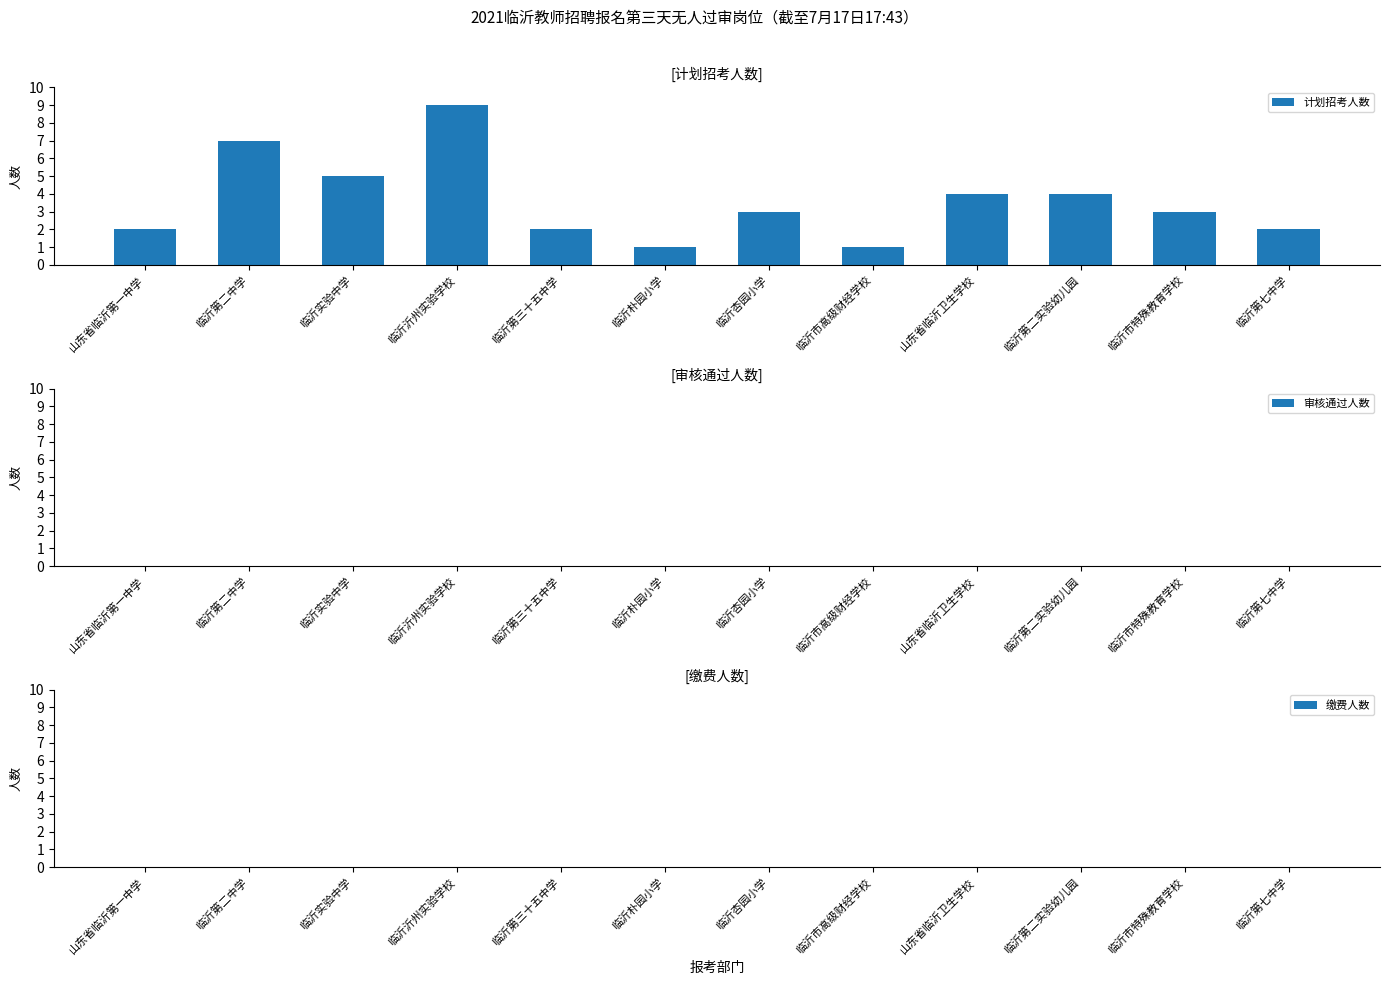

Is it true that the value at 临沂第二实验幼儿园 is 4?

True